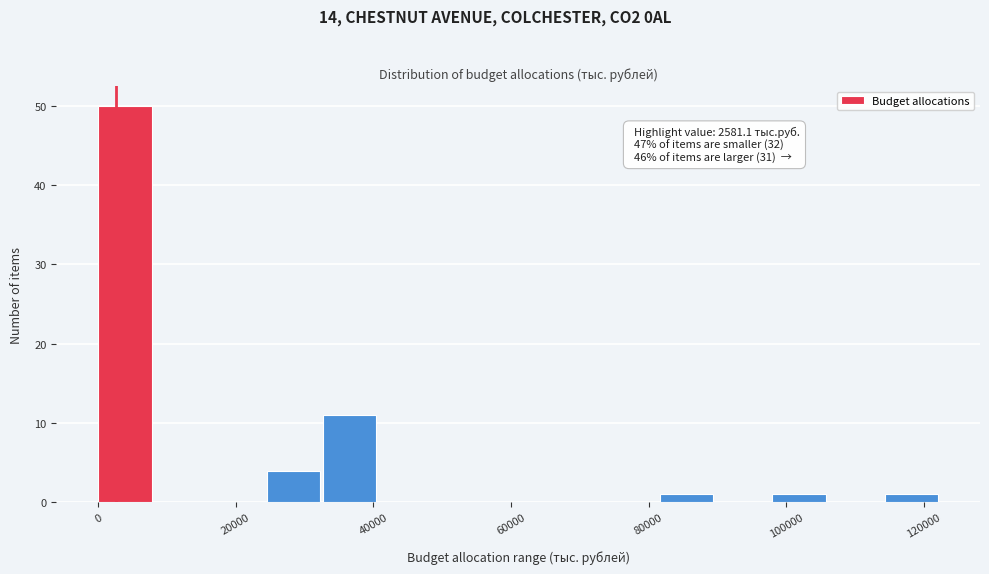

Over which range of the x-axis is the bar tallest?

0 to 8000